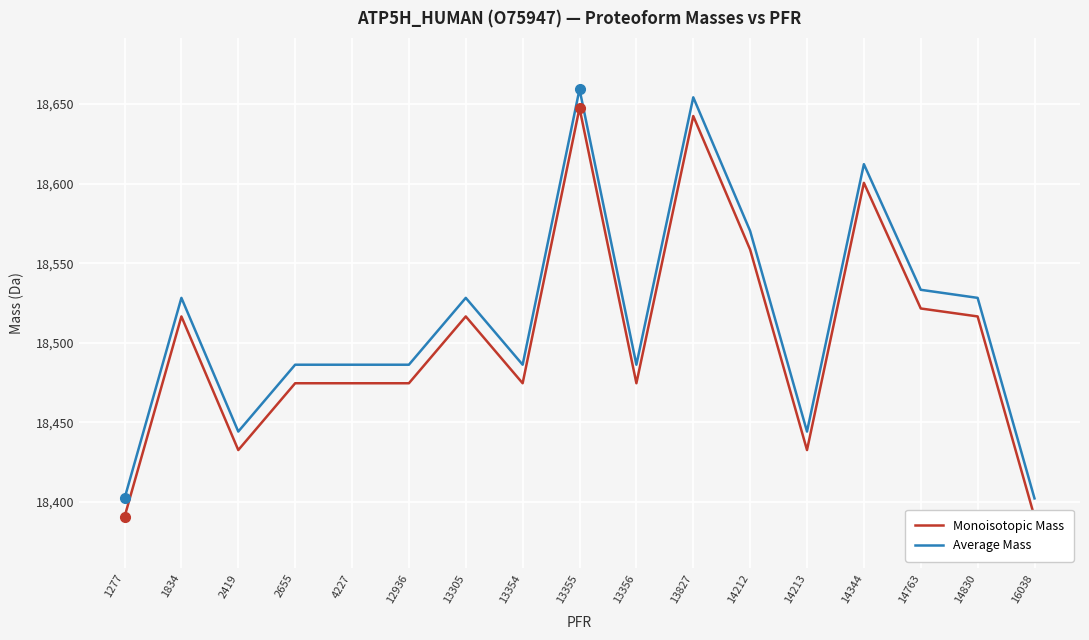

Rank the series by their maximum value, from highest to lowest.

Average Mass, Monoisotopic Mass